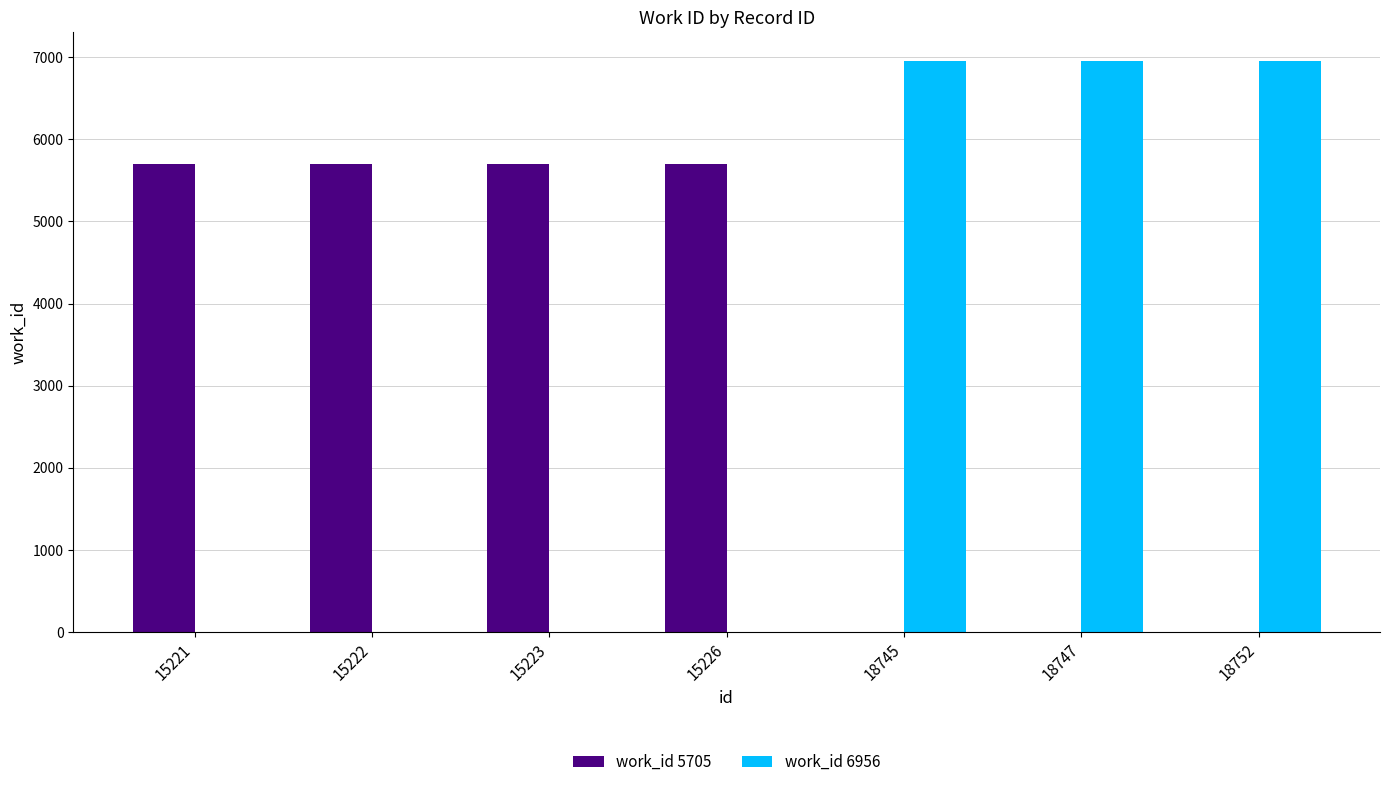

Which series has the largest total across all categories?

work_id 5705